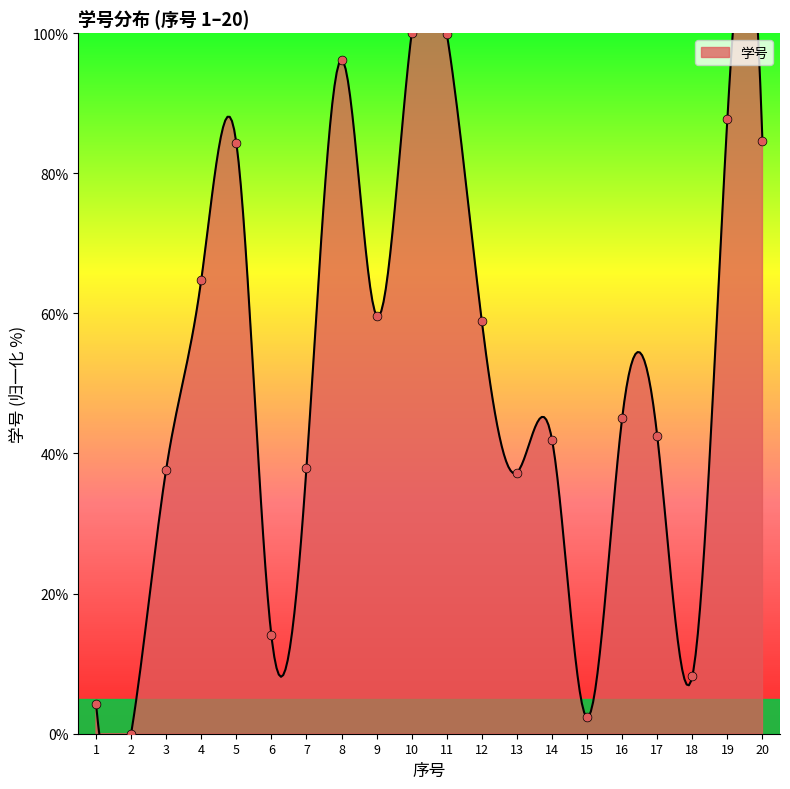

What is the ratio of the value at 20 to the value at 19?

1.0